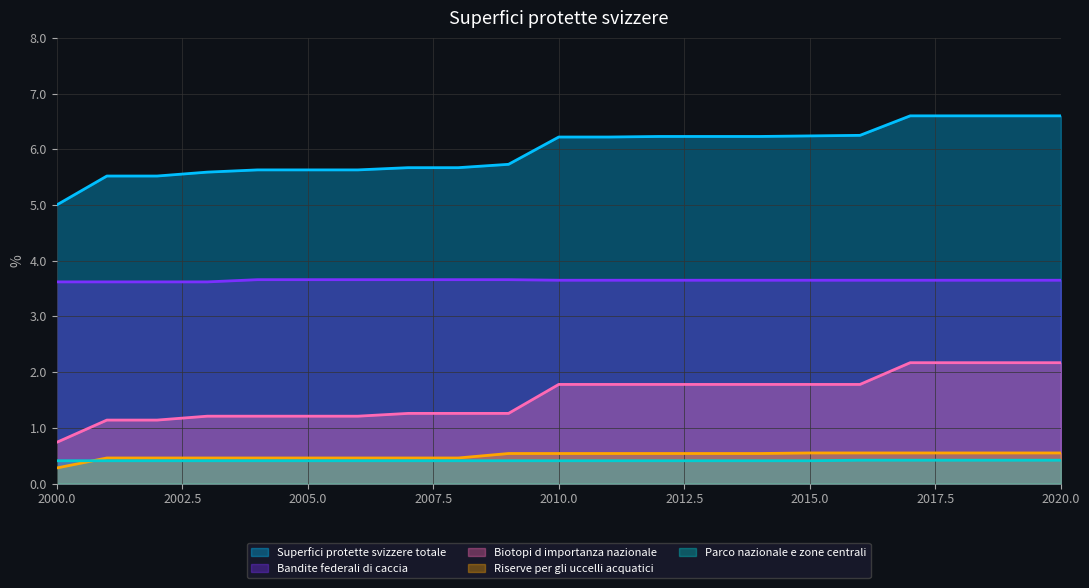

Does the chart have visible grid lines?

Yes